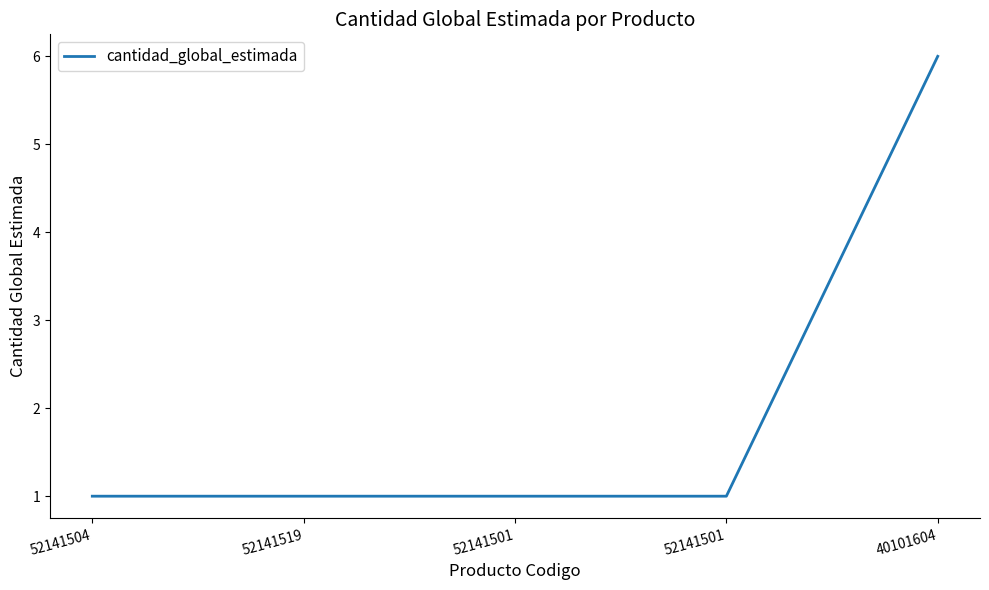

Rank the categories by value from highest to lowest.

40101604, 52141504, 52141519, 52141501, 52141501